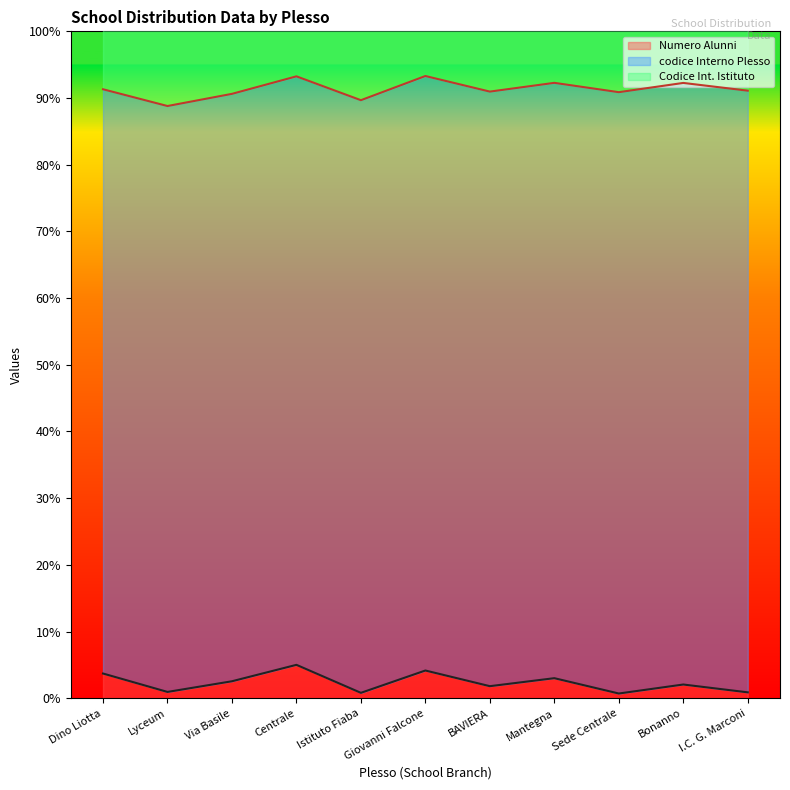

Reading left to right, transcribe all the data shown in this chart.

Numero Alunni: 296	75	203	400	64	332	144	240	56	164	70
codice Interno Plesso: 7009	7029	7047	7060	7110	7132	7133	7142	7214	7217	7218
Codice Int. Istituto: 4678	4694	4713	4711	4701	4745	4746	4743	4746	4743	4678